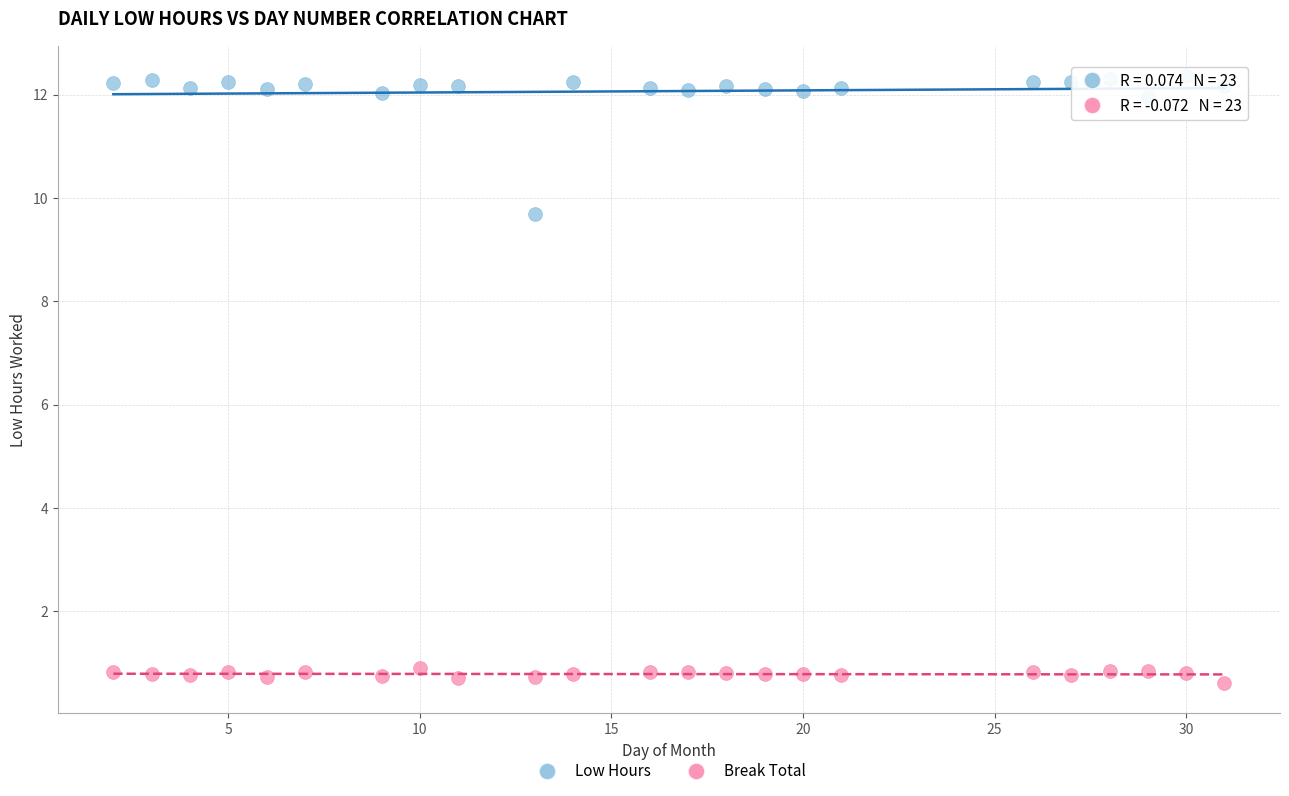

Across all data points, what is the range of X values (max minus min)?

29.0